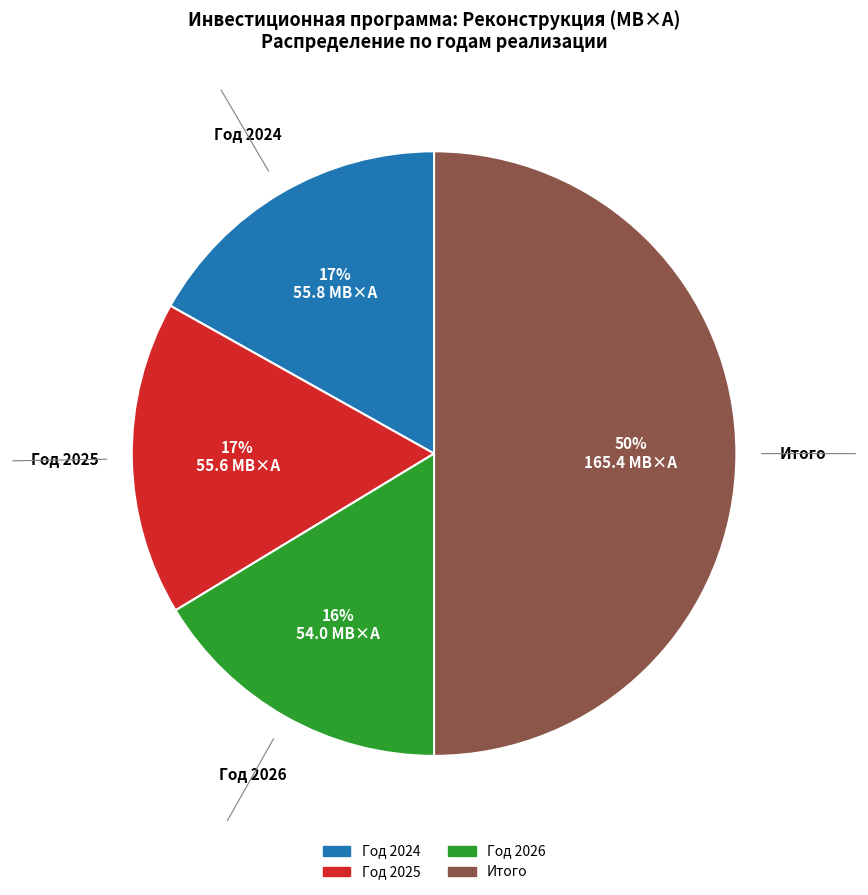

How many slices are in this pie chart?

4